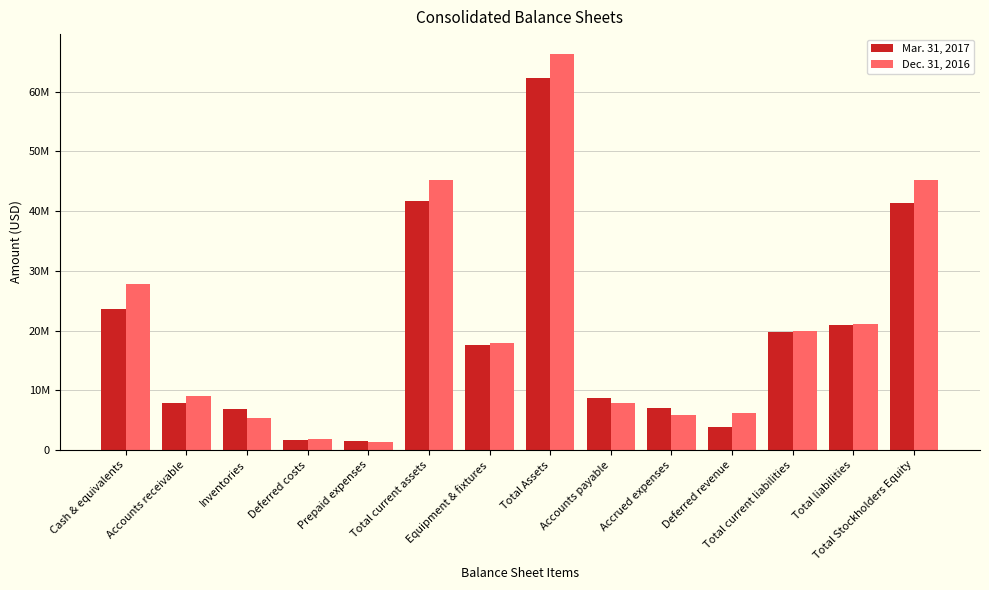

Which series has the largest total across all categories?

Dec. 31, 2016